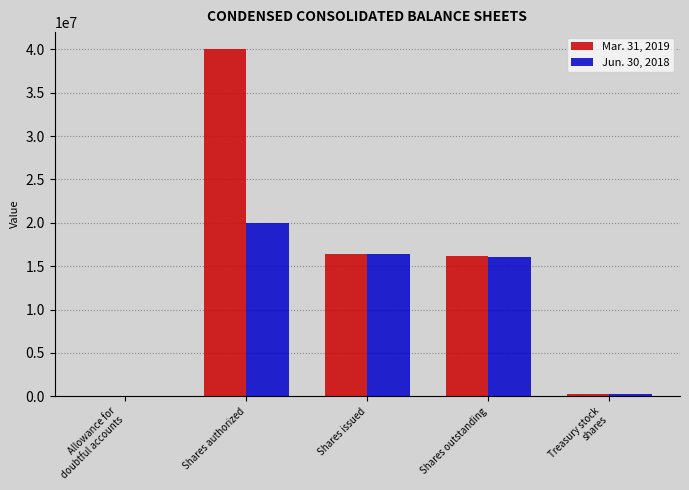

What is the sum of the Mar. 31, 2019 values at Shares issued and Shares outstanding?

32580641